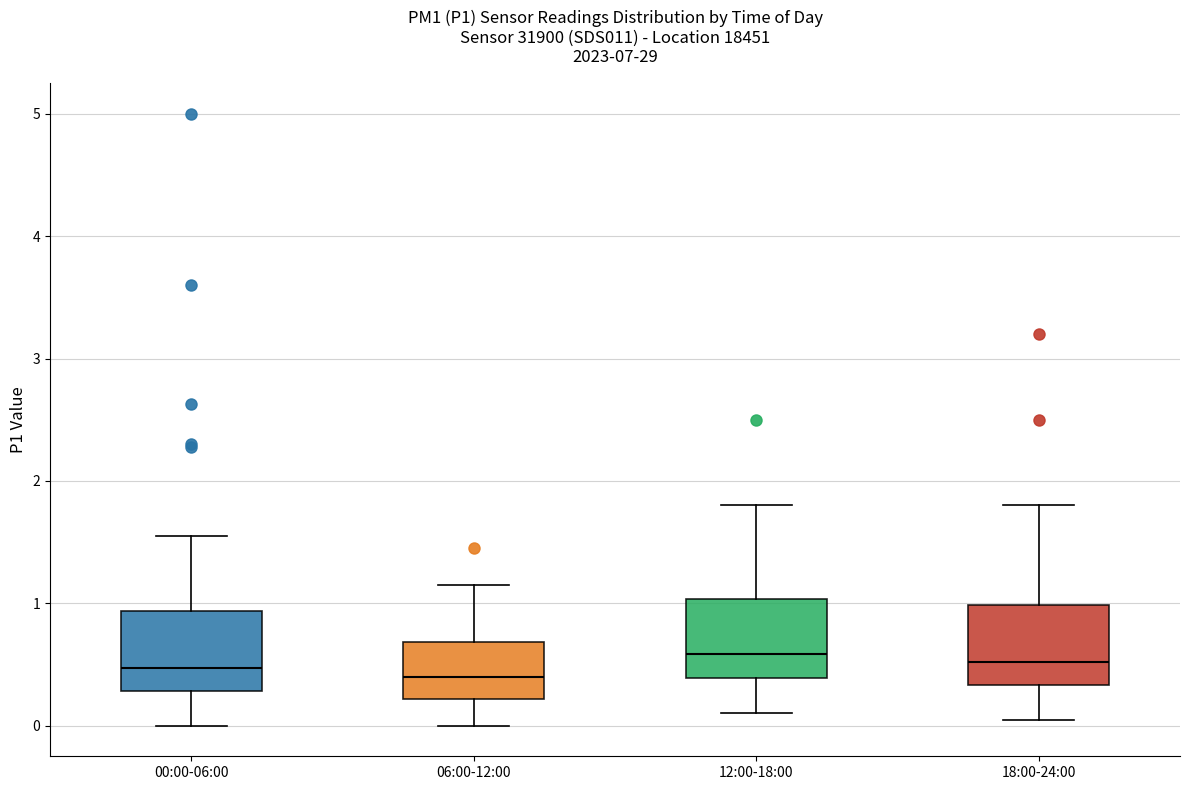

Reading left to right, read every box against the y-axis: the position of its median line, the range the box covers, and the ends of its whiskers. The values are not printed on the chart, so give them approximately, as read against the axis.

00:00-06:00: median 0.5, box 0.3 to 0.9, whiskers 0.0 to 1.6
06:00-12:00: median 0.4, box 0.2 to 0.7, whiskers 0.0 to 1.2
12:00-18:00: median 0.6, box 0.4 to 1.0, whiskers 0.1 to 1.8
18:00-24:00: median 0.5, box 0.3 to 1.0, whiskers 0.1 to 1.8